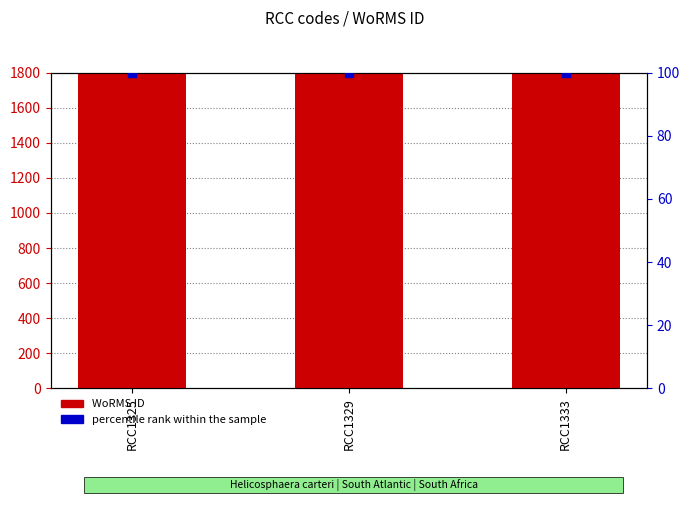

Which series reaches the maximum Y coordinate?

WoRMS ID